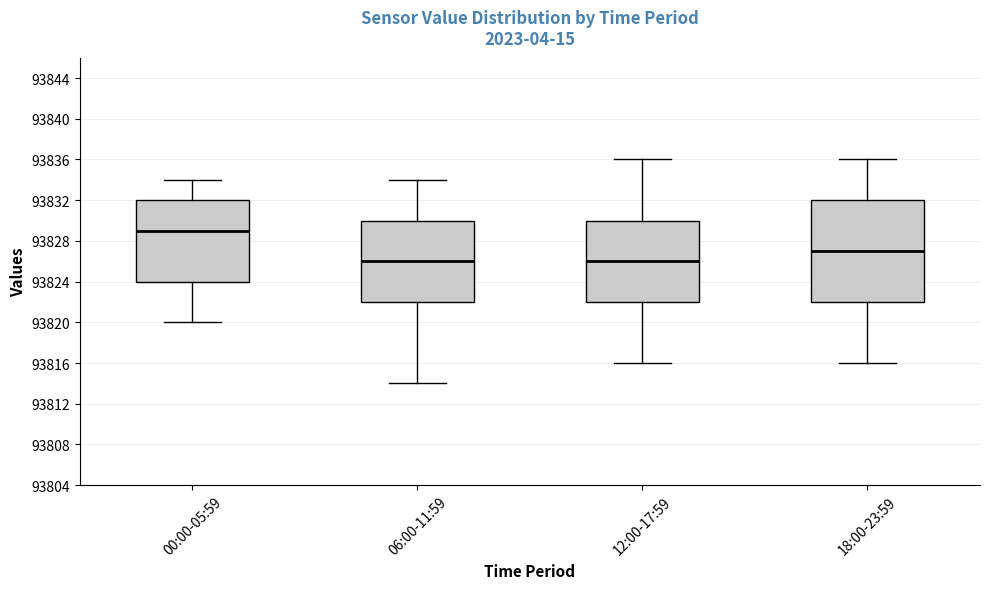

Comparing the boxes themselves (not the whiskers), which one is the tallest?

18:00-23:59